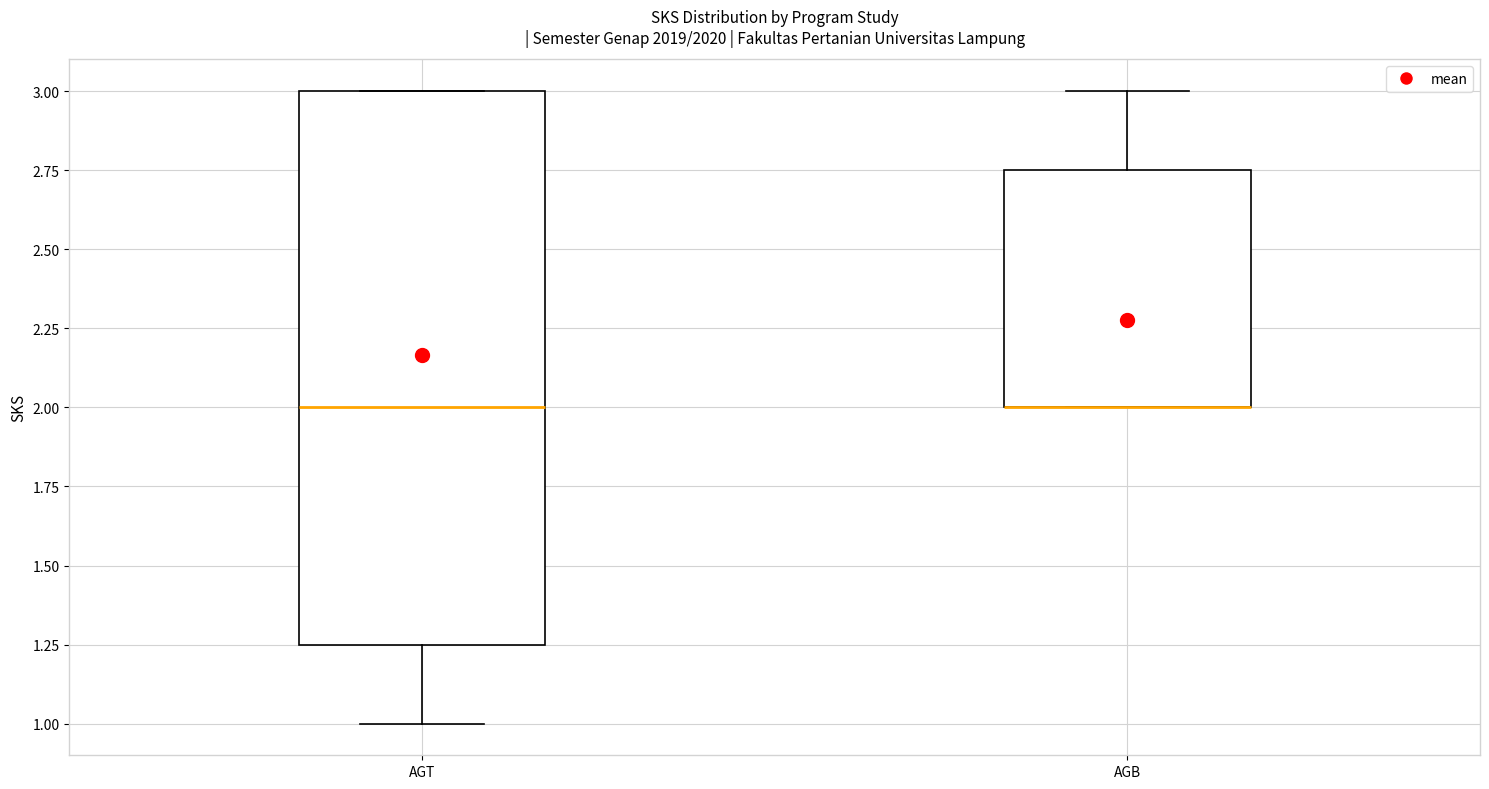

Comparing the boxes themselves (not the whiskers), which one is the tallest?

AGT